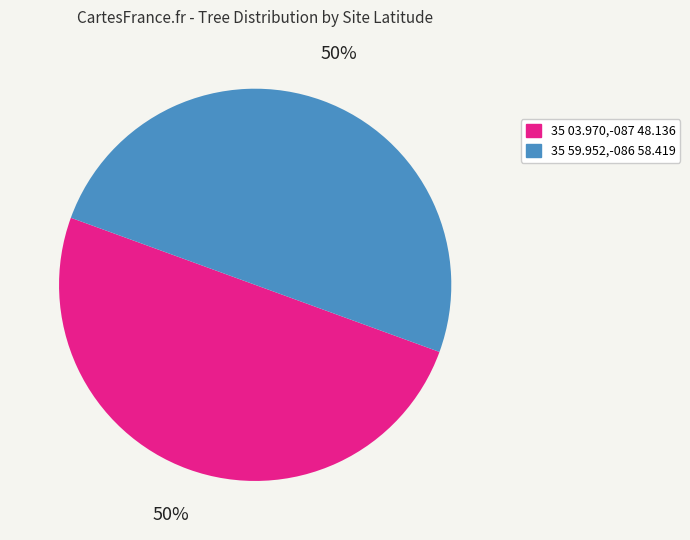

To the nearest percent, what percentage of the pie is 35 03.970,-087 48.136?

50%